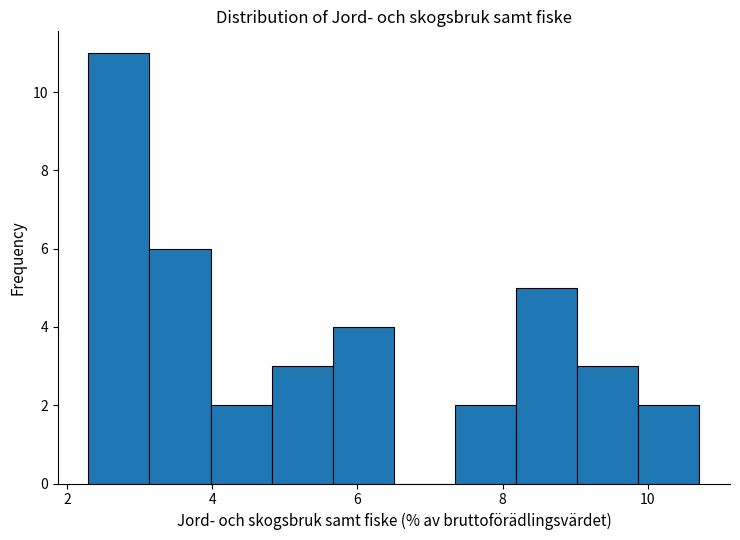

Reading left to right, transcribe this chart: for each bar, give the range it covers on the x-axis and its height. Neither the bar edges nor the heights are printed on the chart, so give them approximately, as read against the axes.

2.2 to 3.2: 11
3.2 to 4.0: 6
4.0 to 4.8: 2
4.8 to 5.6: 3
5.6 to 6.6: 4
6.6 to 7.4: 0
7.4 to 8.2: 2
8.2 to 9.0: 5
9.0 to 9.8: 3
9.8 to 10.8: 2